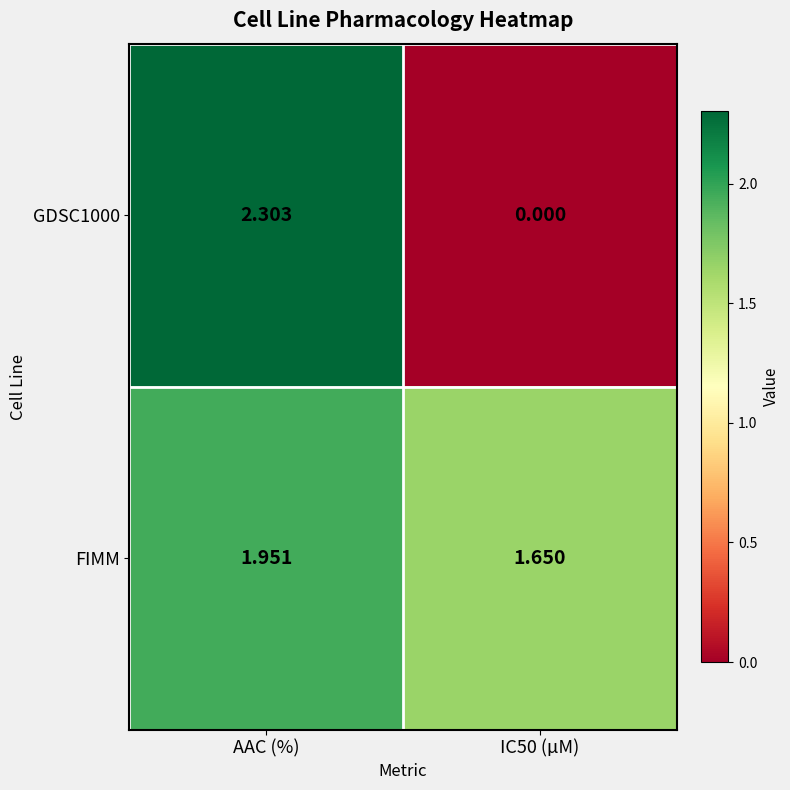

At which category is the sum across all series the highest?

AAC (%)